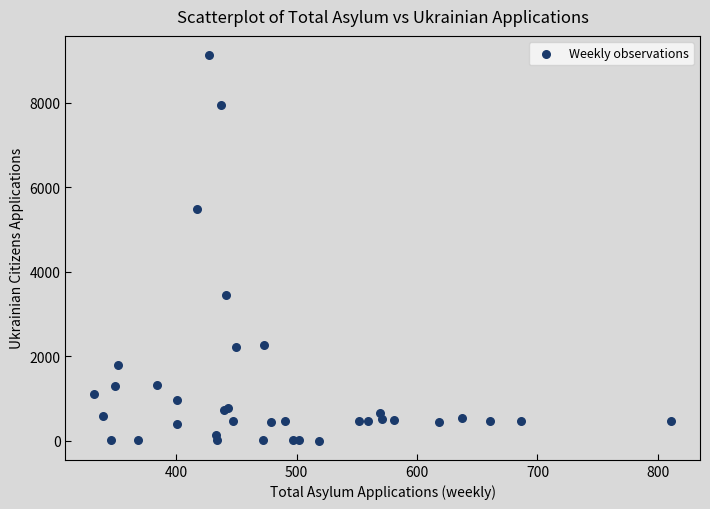

What Y value in the scatter plot is closest to 4565?

5492